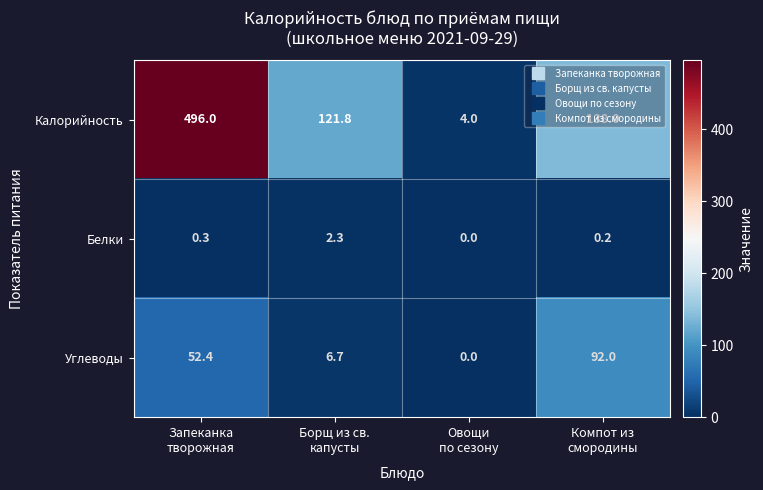

What is the average value of the Углеводы series?

37.8